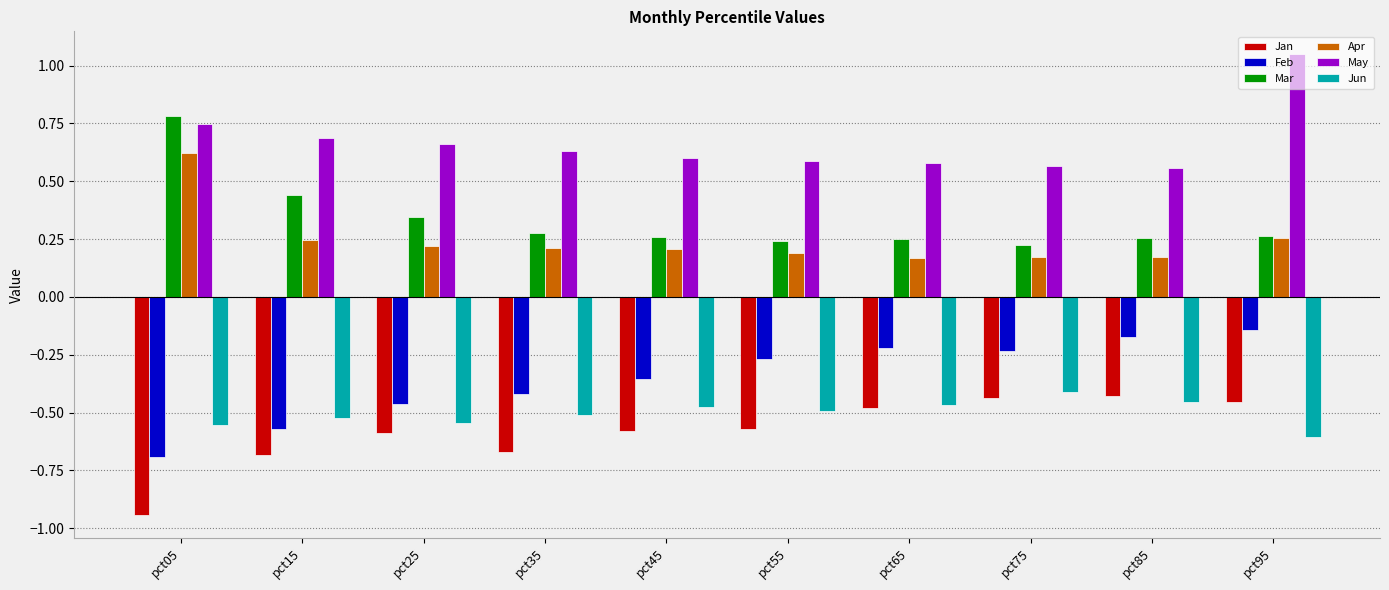

The Jan series shows -0.6 at pct55. True or false?

True